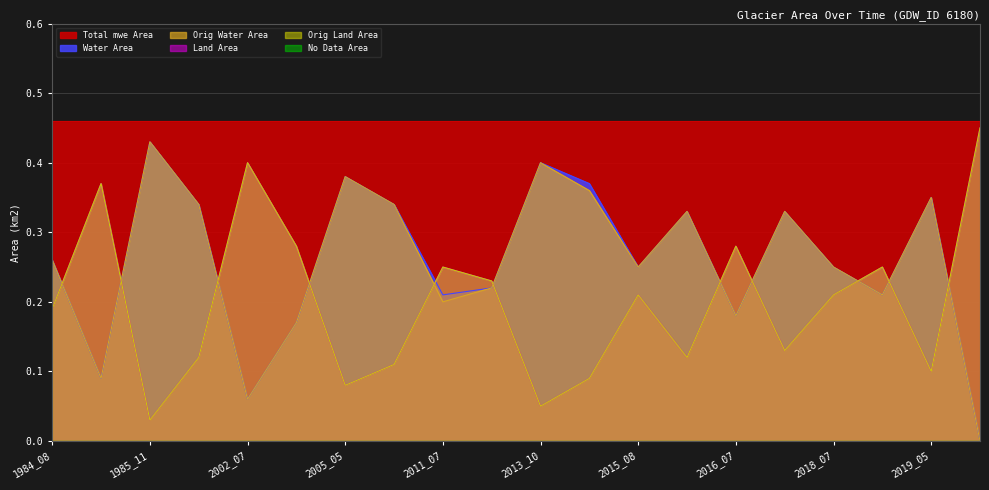

At which label is landArea closest to 0?

1985_11